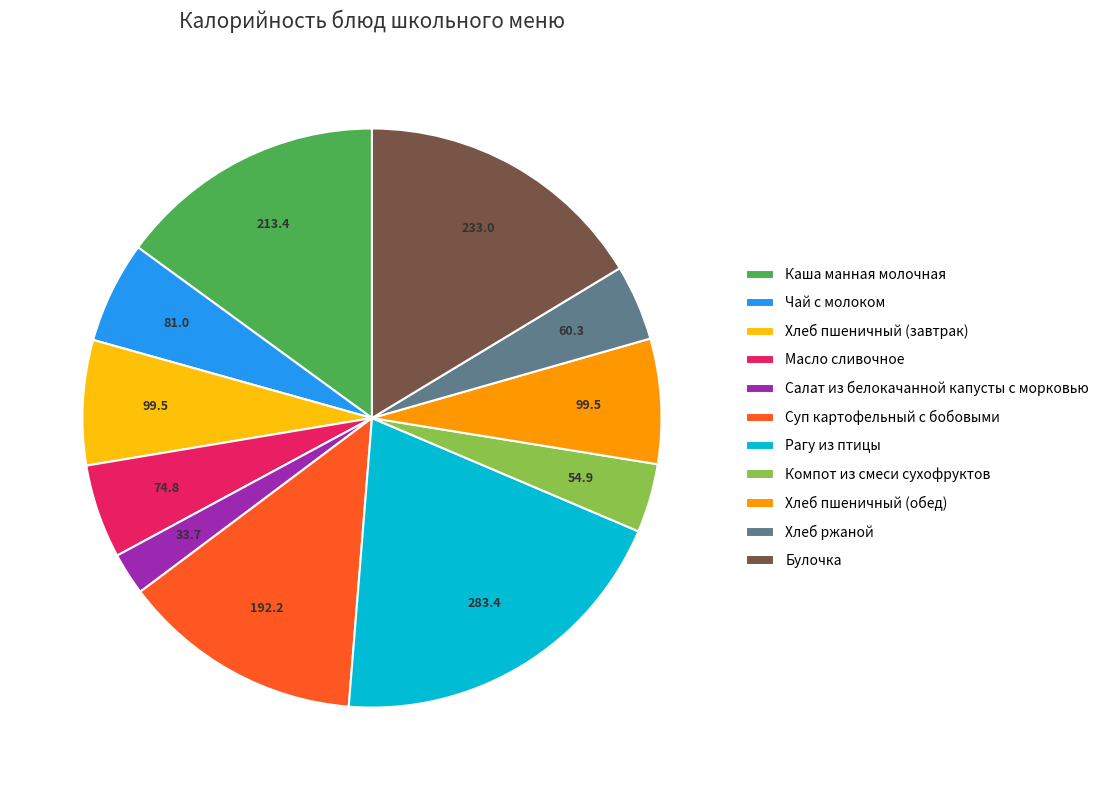

Which category has the biggest portion of the pie?

Рагу из птицы